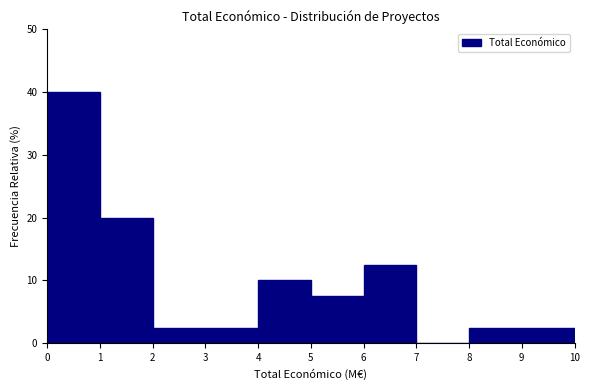

Which range on the x-axis has the tallest bar?

0 to 1